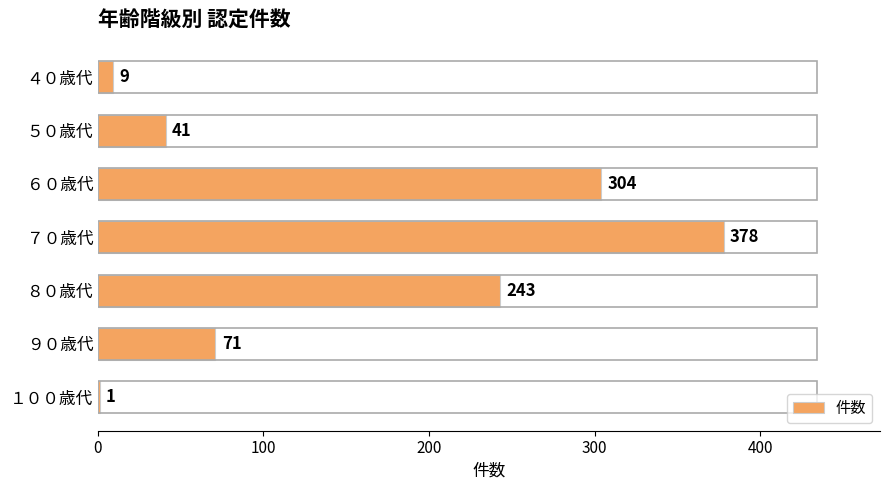

Reading bottom to top, list all the values displayed in this chart.

１００歳代=1	９０歳代=71	８０歳代=243	７０歳代=378	６０歳代=304	５０歳代=41	４０歳代=9